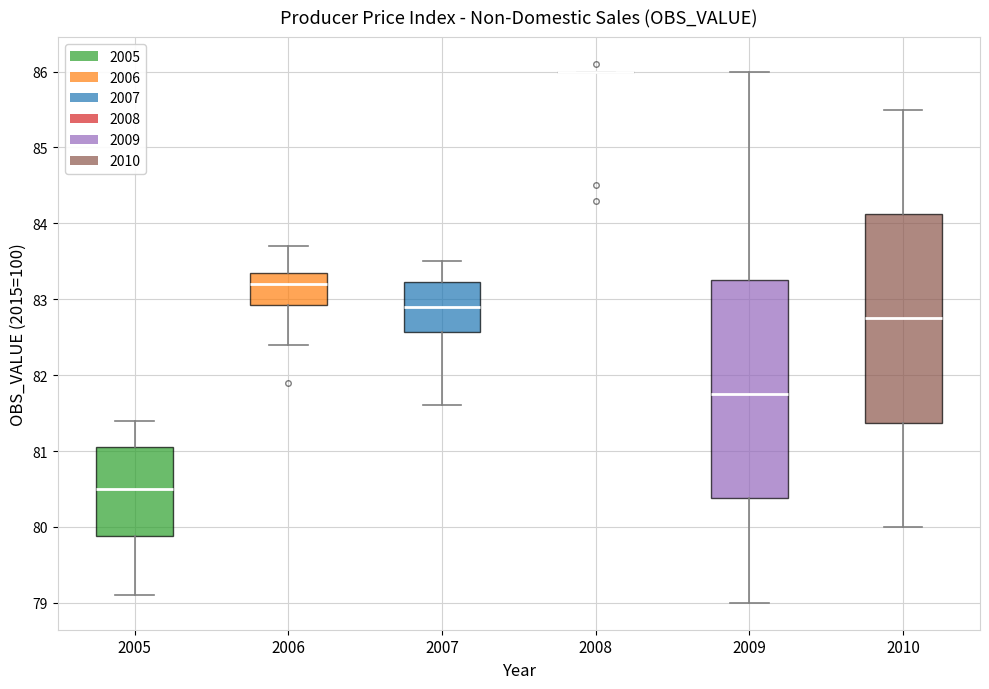

Comparing the boxes themselves (not the whiskers), which one is the tallest?

2009